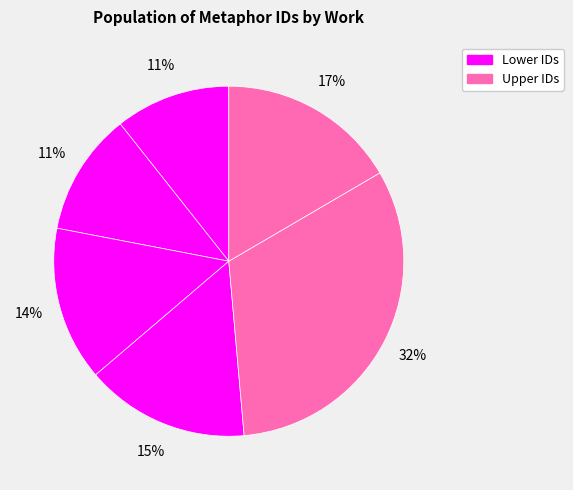

How many segments does this pie chart have?

6